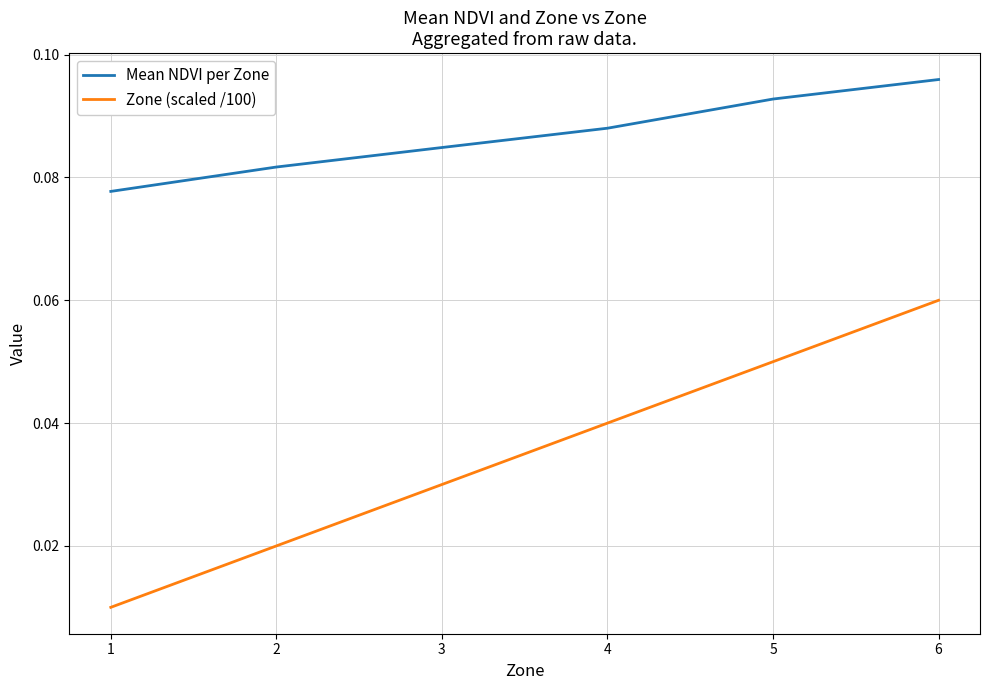

True or false: Mean NDVI per Zone has more than 0 points higher than both neighbors.

False